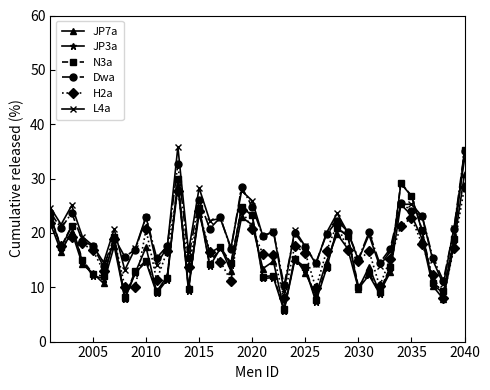

What is the smallest value displayed?

5.7